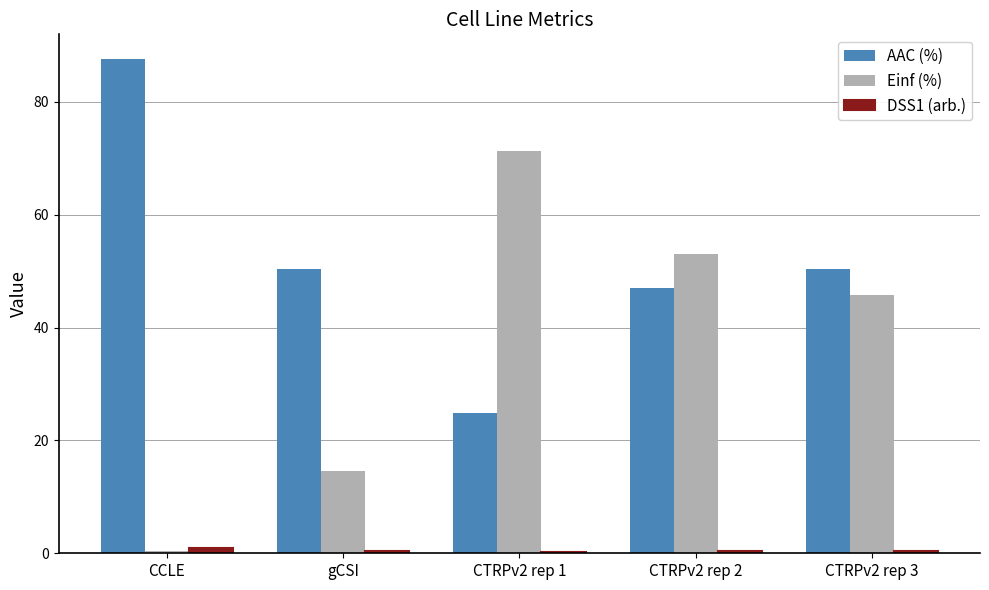

What is the highest value of the AAC (%) series?

87.6